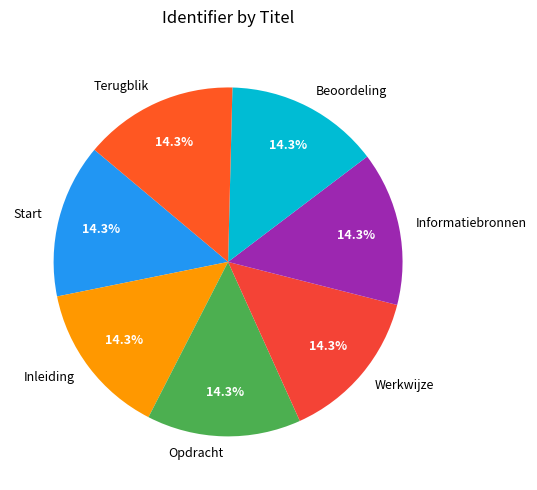

What percentage is the Werkwijze slice, to the nearest percent?

14%